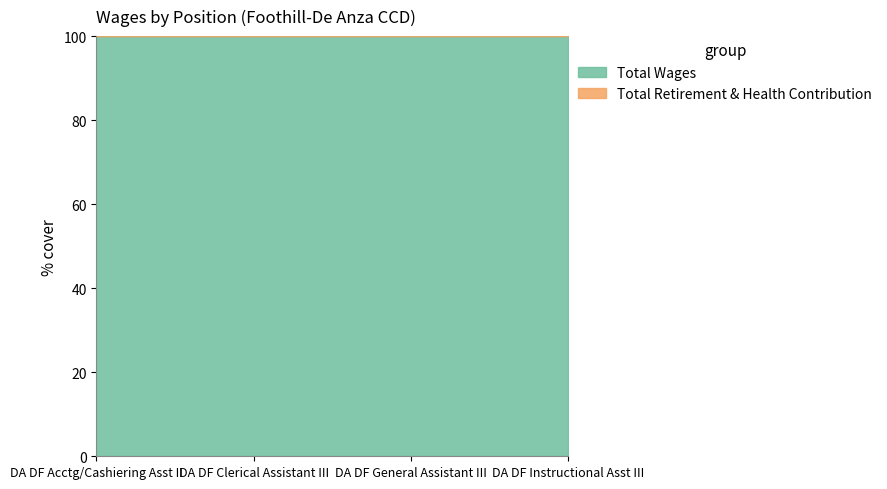

What is the sum of the Total Wages values at DA DF Instructional Asst III and DA DF General Assistant III?

200